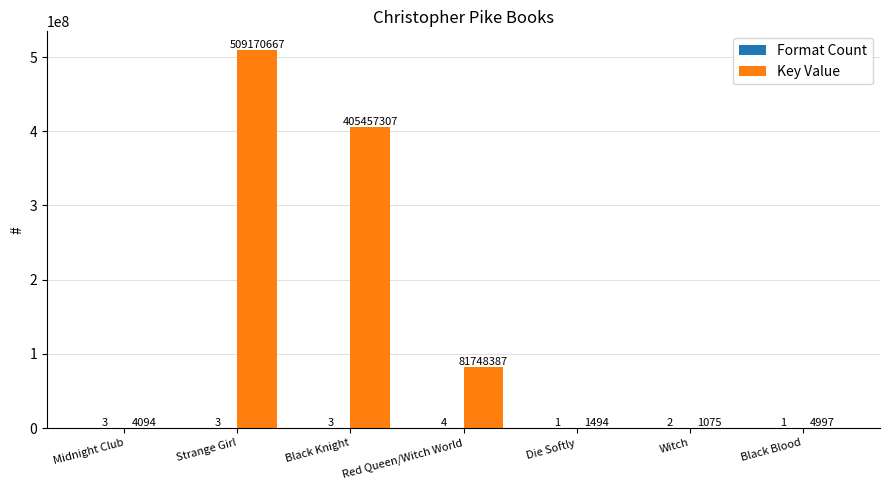

Which series has the largest range (max minus min)?

Key Value